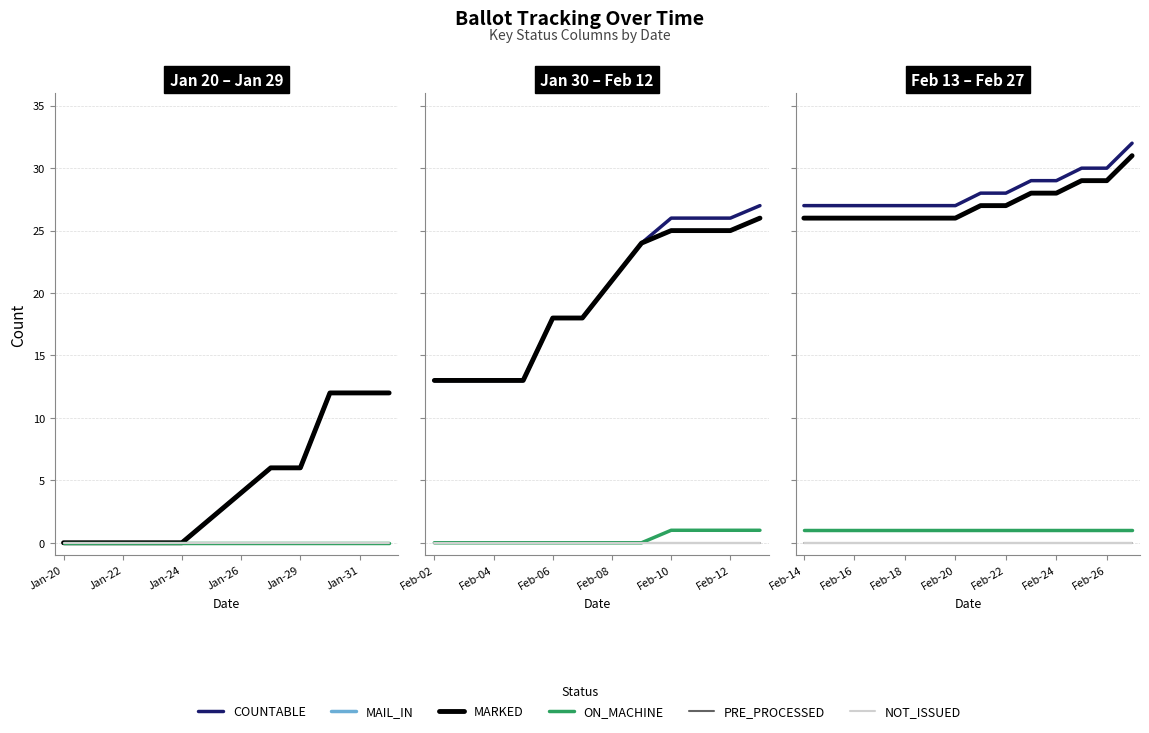

True or false: PRE_PROCESSED and ON_MACHINE cross at least once.

False